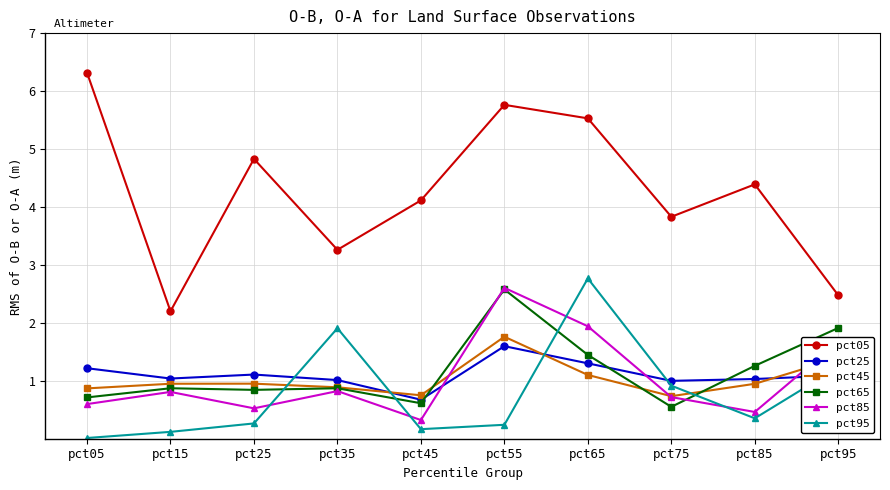

At which category does pct85 reach its first local valley?

pct25